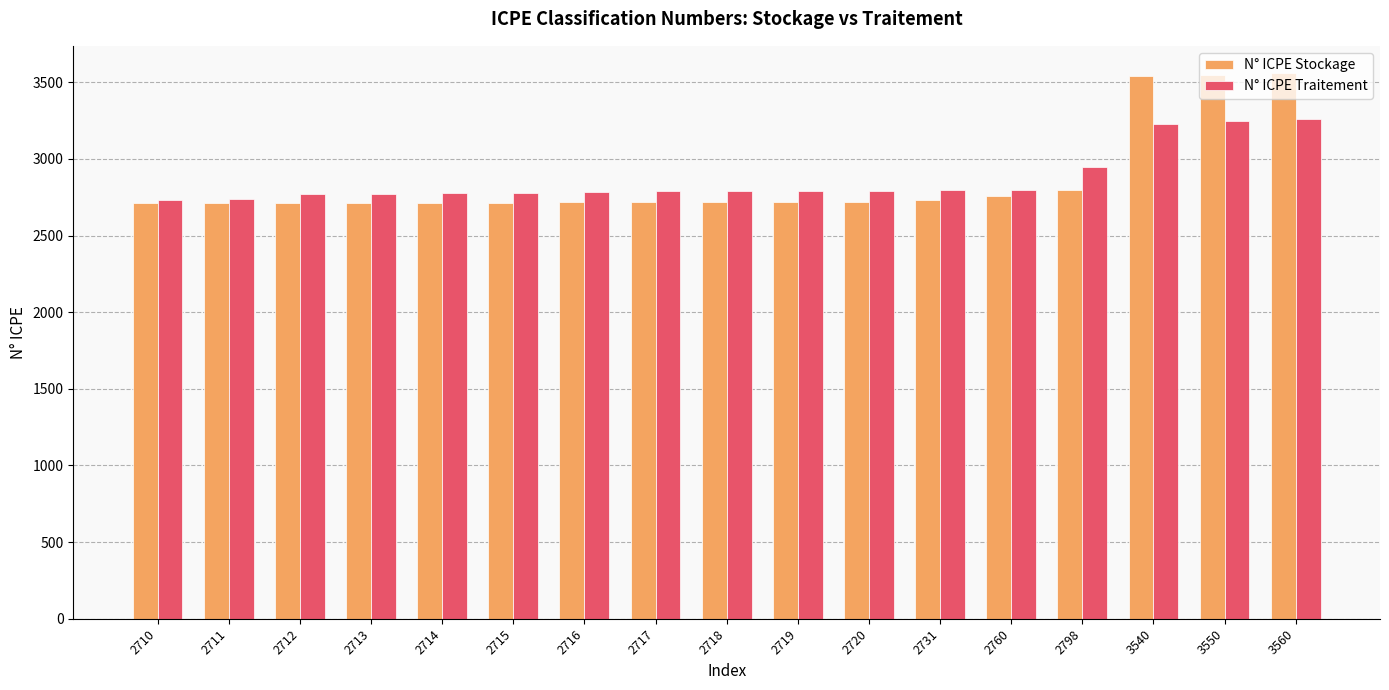

What is the difference between the maximum and minimum values in the N° ICPE Traitement series?

530